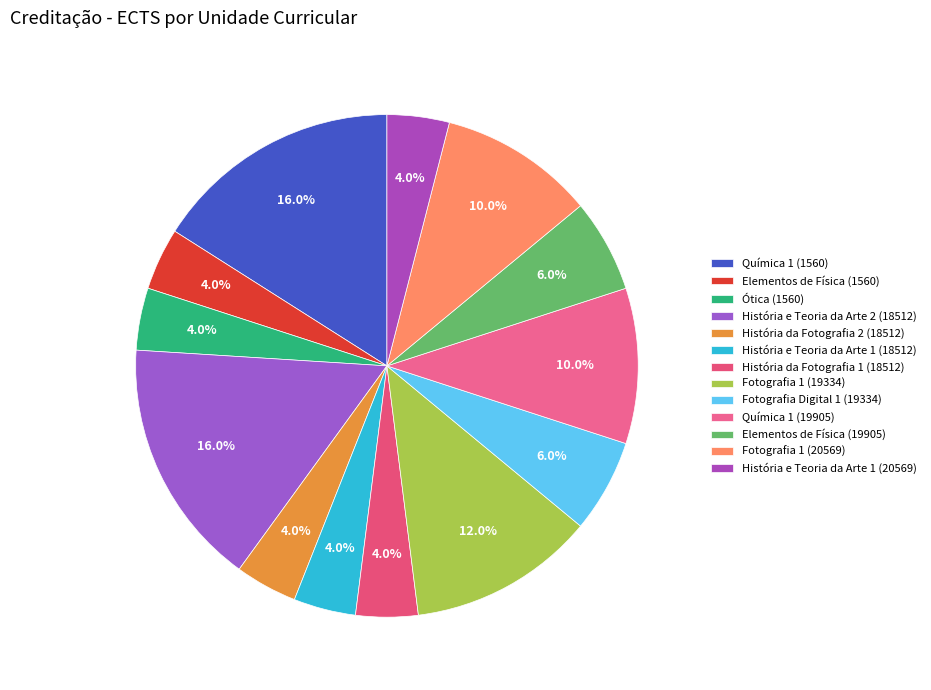

What percentage do História e Teoria da Arte 2 (18512) and Elementos de Física (1560) together represent?

20.0%